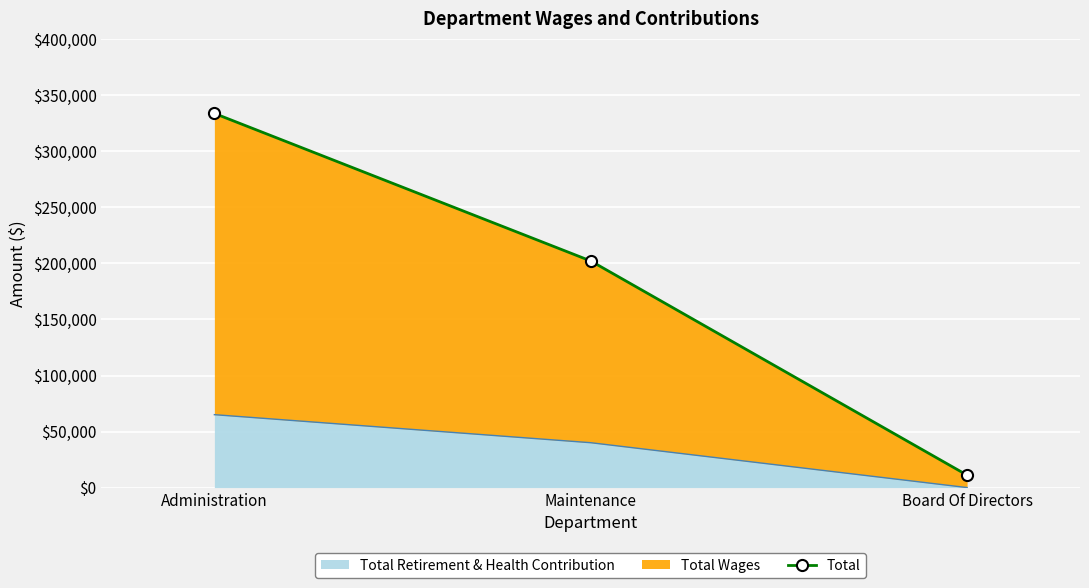

Which category has the highest value across all series?

Administration